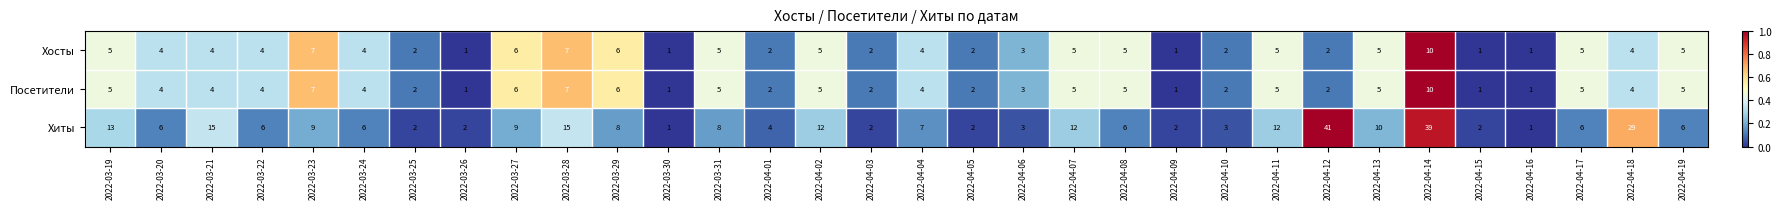

Which label corresponds to the largest value in the chart?

2022-04-12